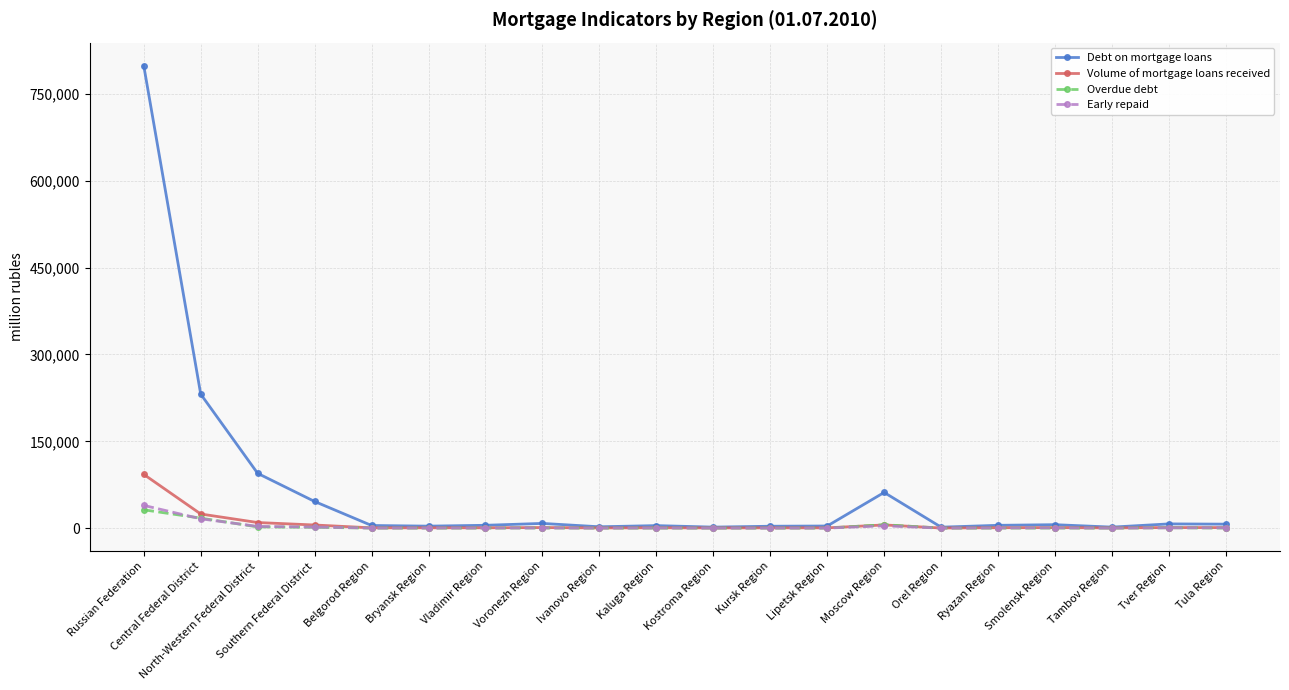

What is the value of the Debt on mortgage loans point at the 3rd from the left?

94597